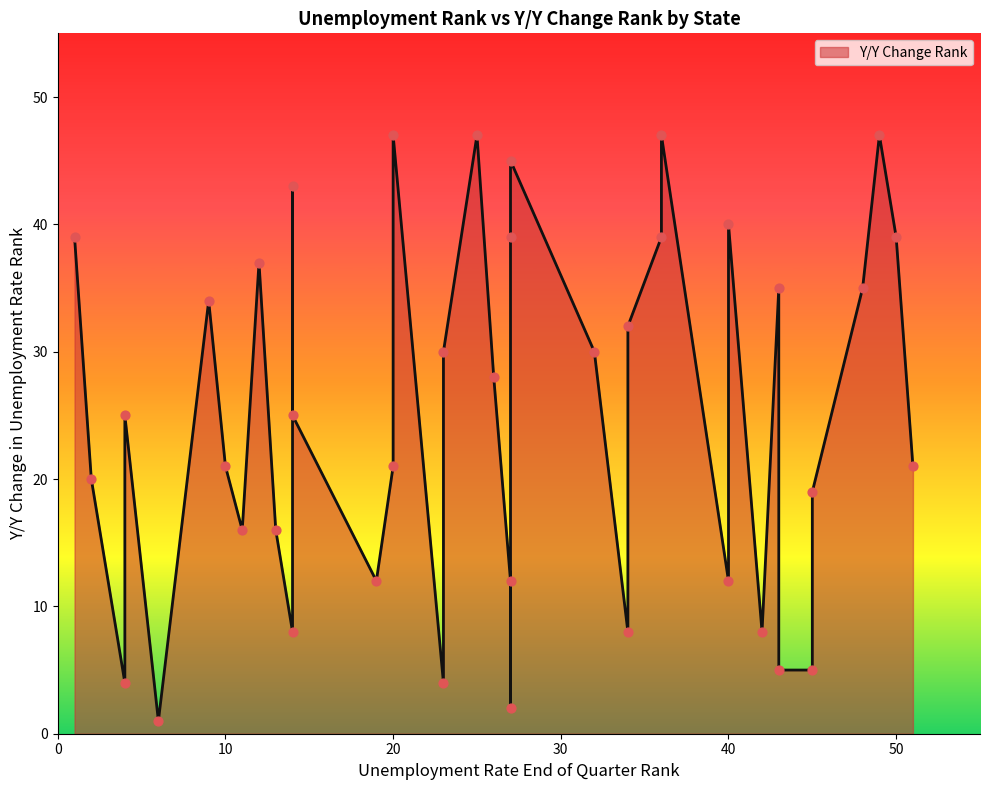

Between 23 and 50, which is larger?

50